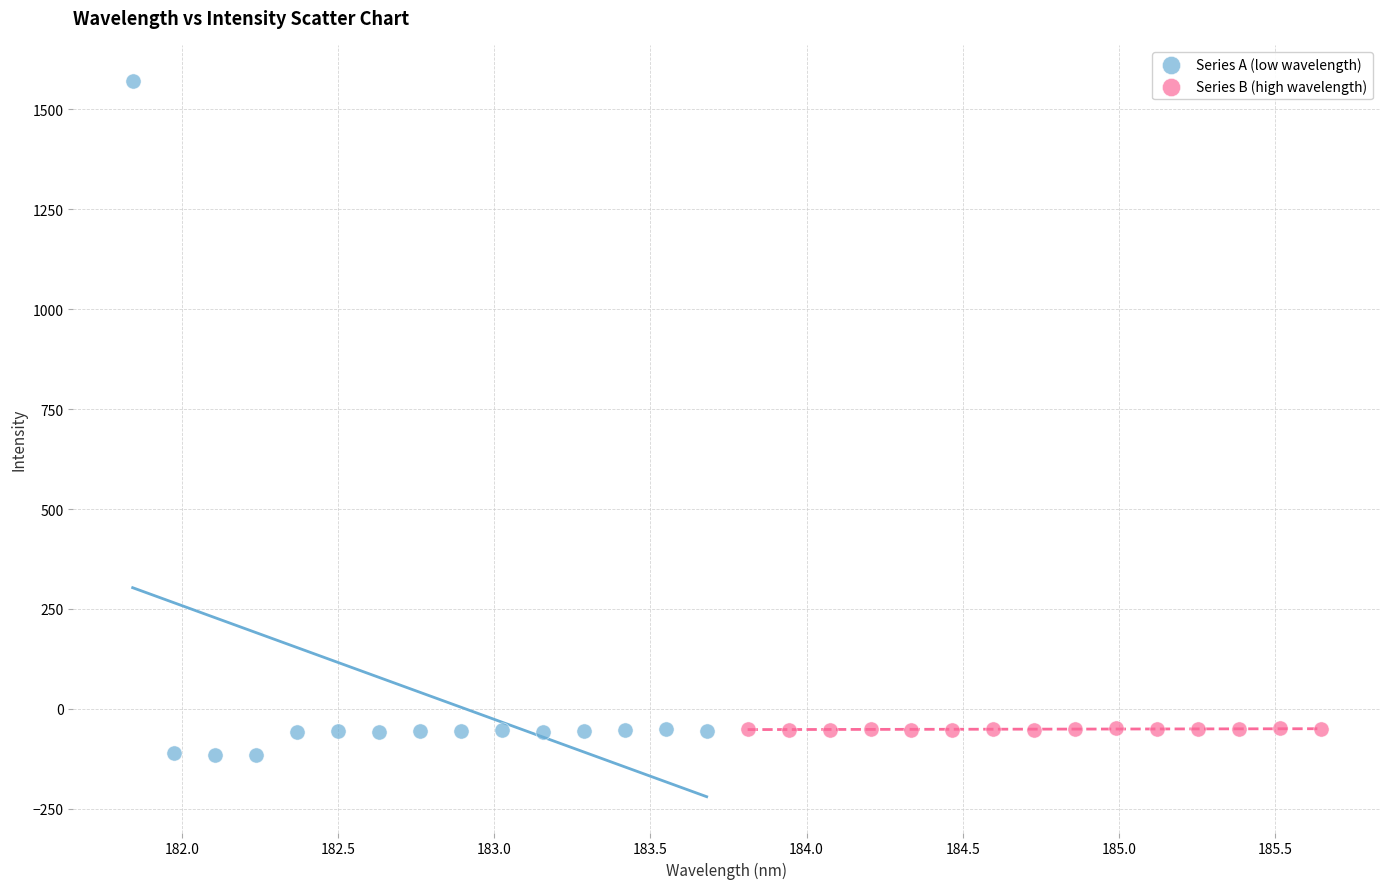

Which series contains the highest Y value?

Series A (low wavelength)